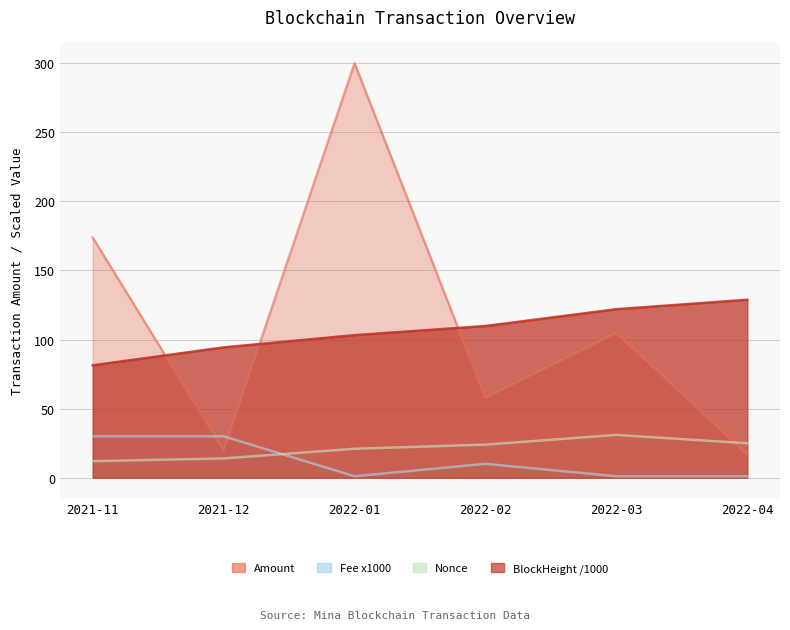

Which series changed the most between 2021-12 and 2022-01?

Amount